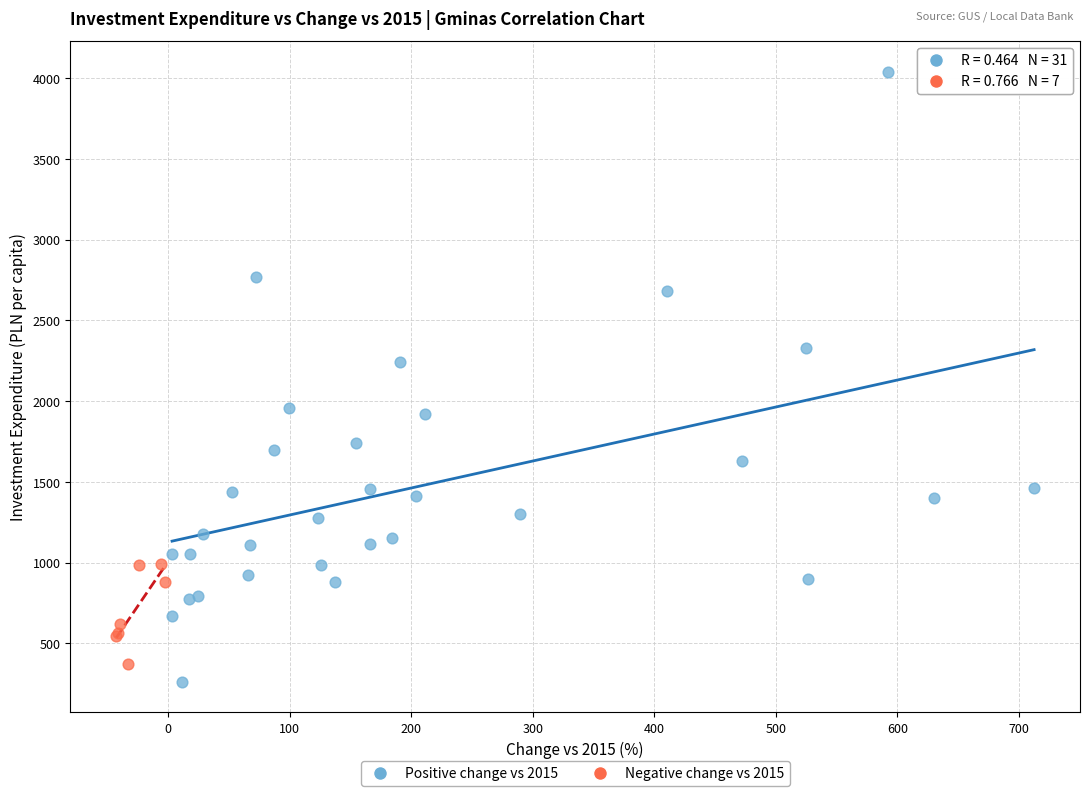

Which series reaches the maximum Y coordinate?

Positive change vs 2015